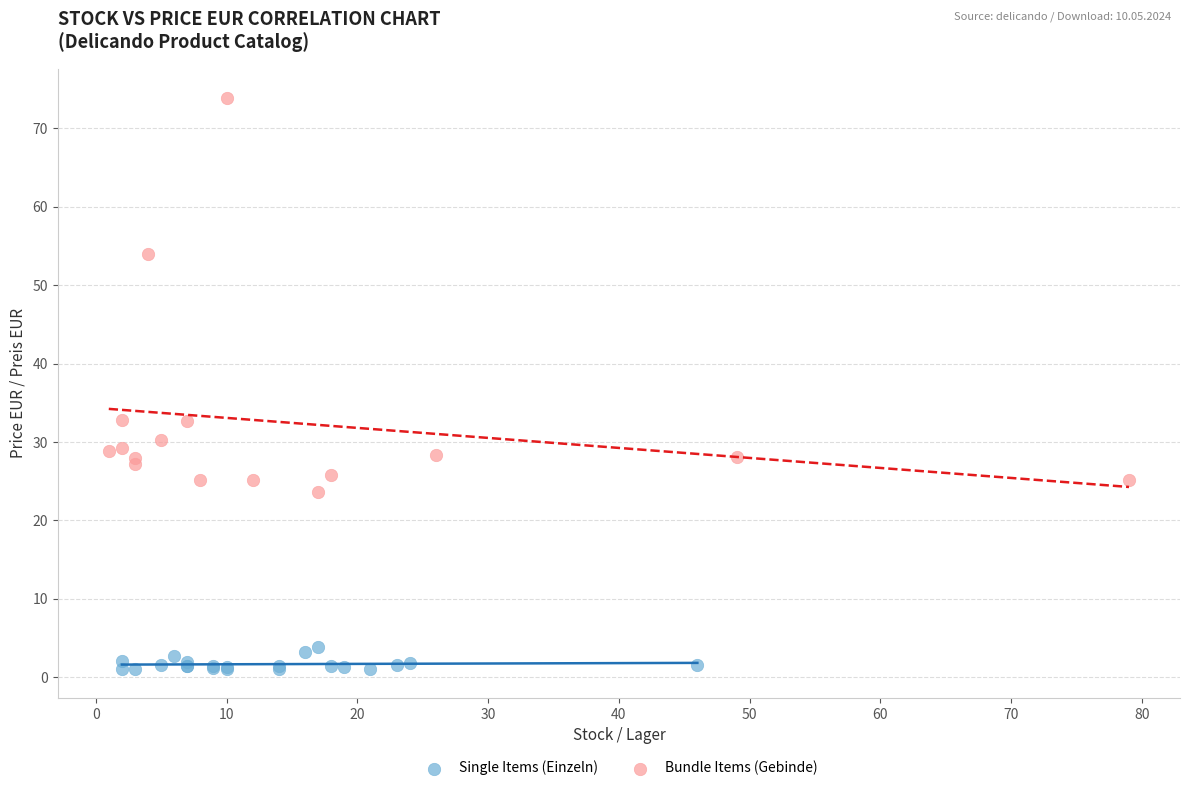

Which series contains the lowest Y value?

Single Items (Einzeln)